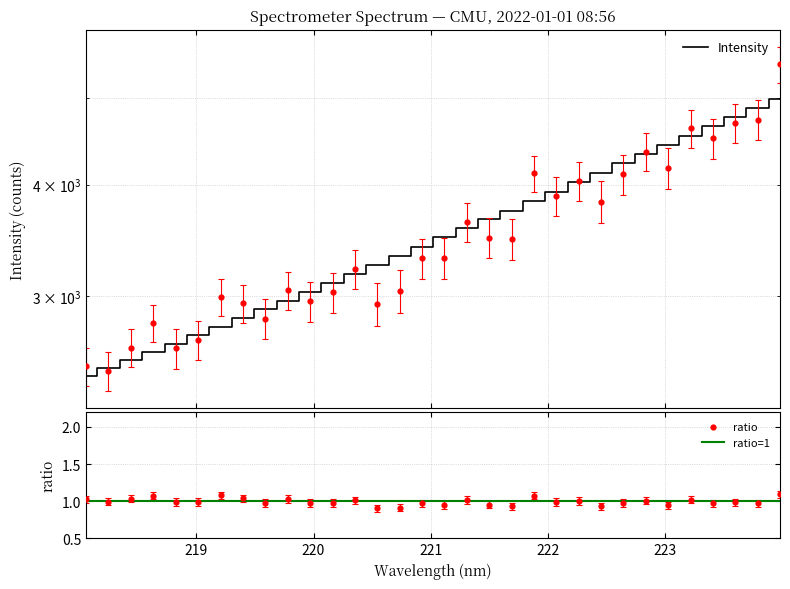

Which has a higher value, 221.1174 or 218.2508?

221.1174